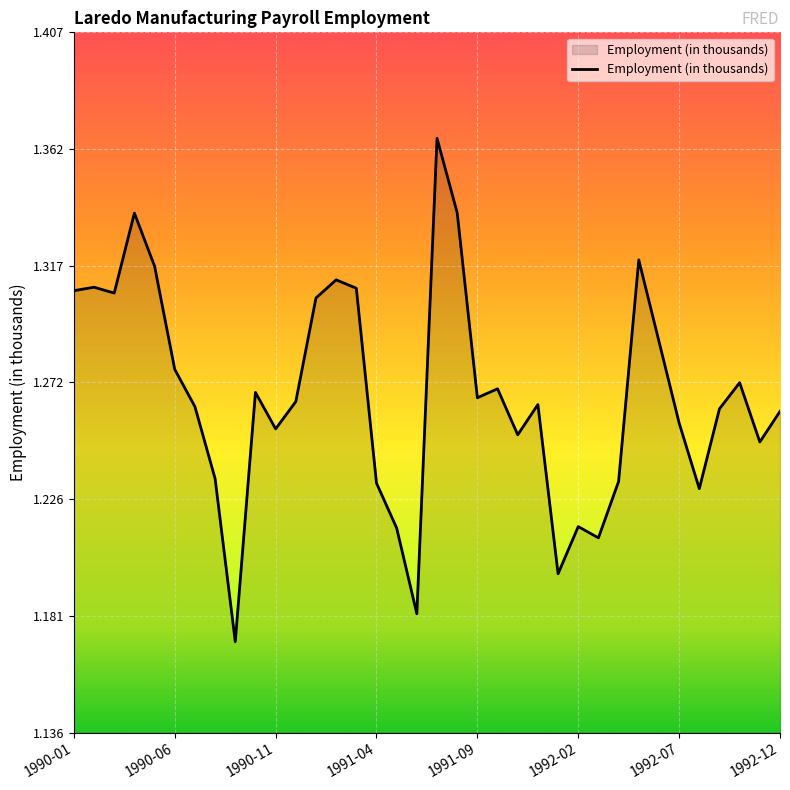

At which category does the chart reach its peak across all series?

1991-07